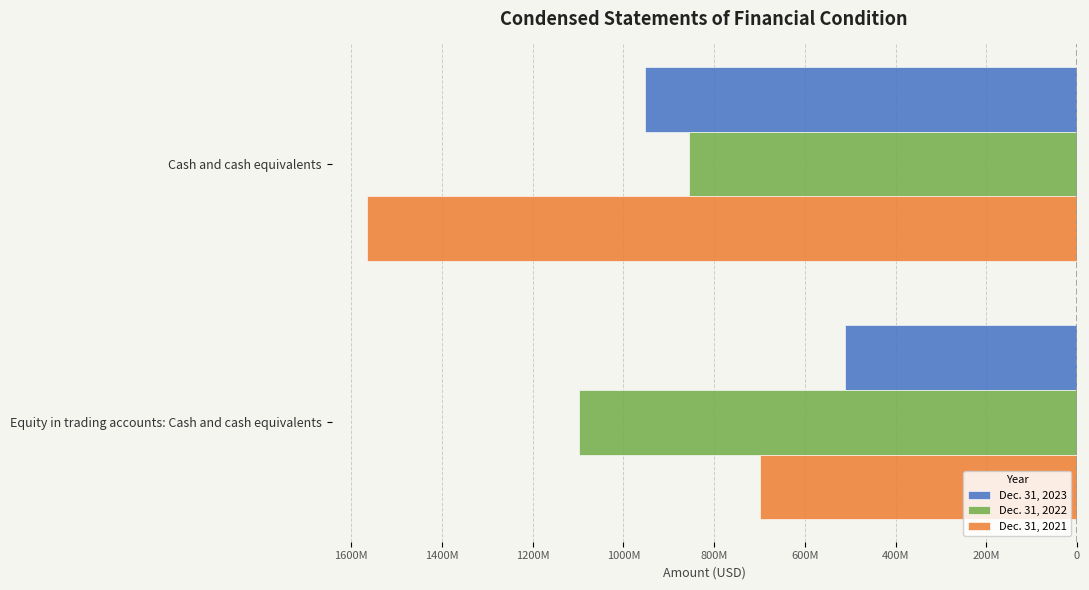

Which series has the largest range (max minus min)?

Dec. 31, 2021